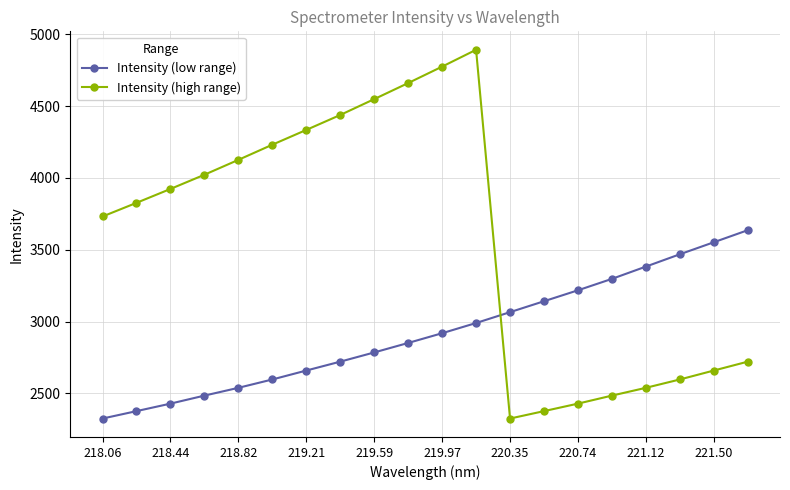

True or false: Intensity (high range) and Intensity (low range) intersect in this chart.

True